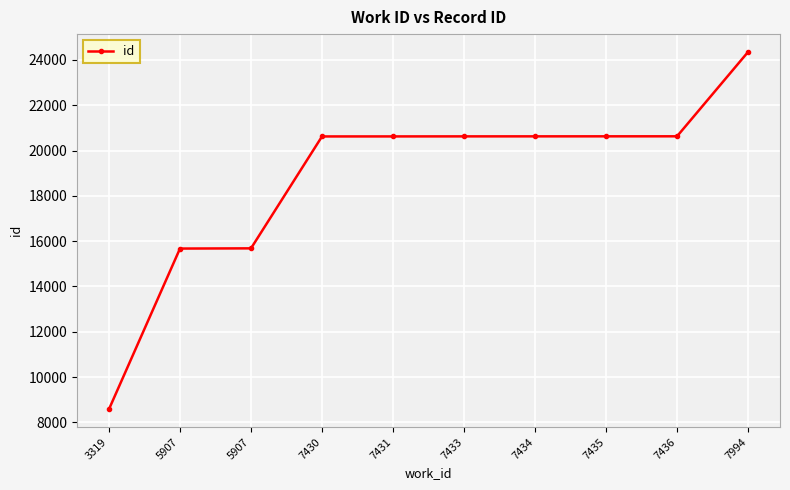

What is the change in value from 7435 to 7994?

+3722